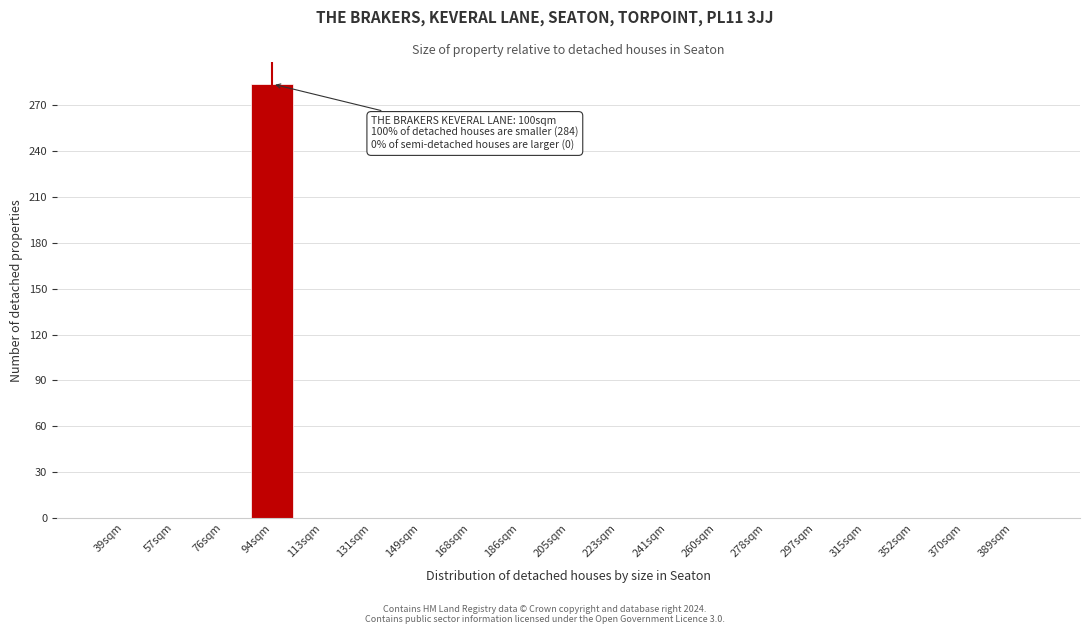

Reading left to right, transcribe all the data shown in this chart.

39sqm=0	57sqm=0	76sqm=0	94sqm=284	113sqm=0	131sqm=0	149sqm=0	168sqm=0	186sqm=0	205sqm=0	223sqm=0	241sqm=0	260sqm=0	278sqm=0	297sqm=0	315sqm=0	352sqm=0	370sqm=0	389sqm=0